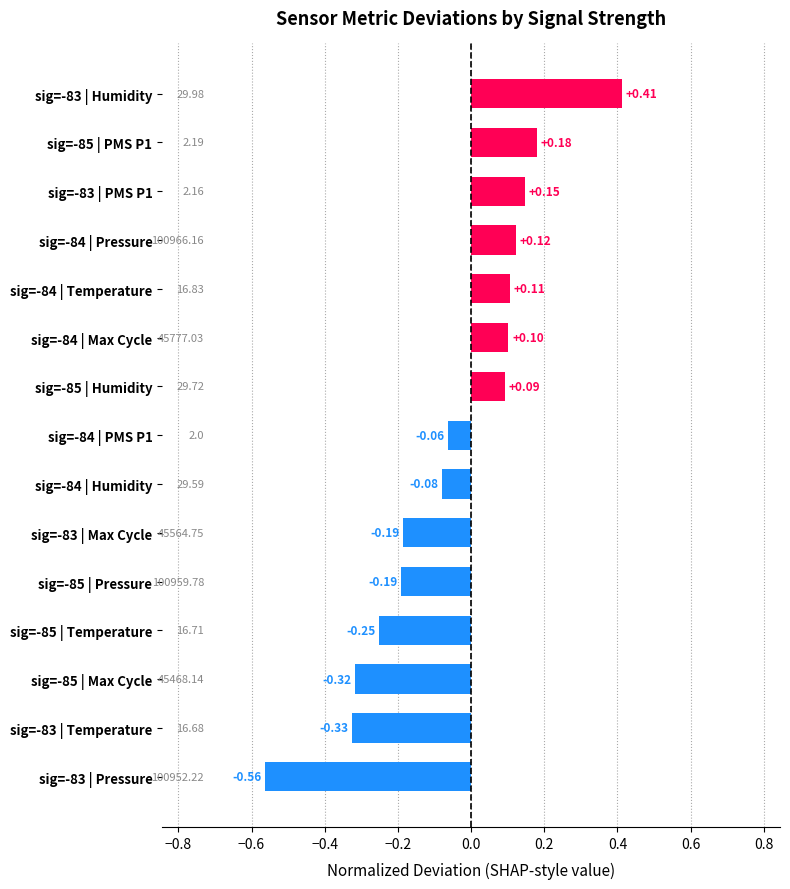

What is the change in value from sig=-85 | PMS P1 to sig=-83 | Pressure?

-0.7